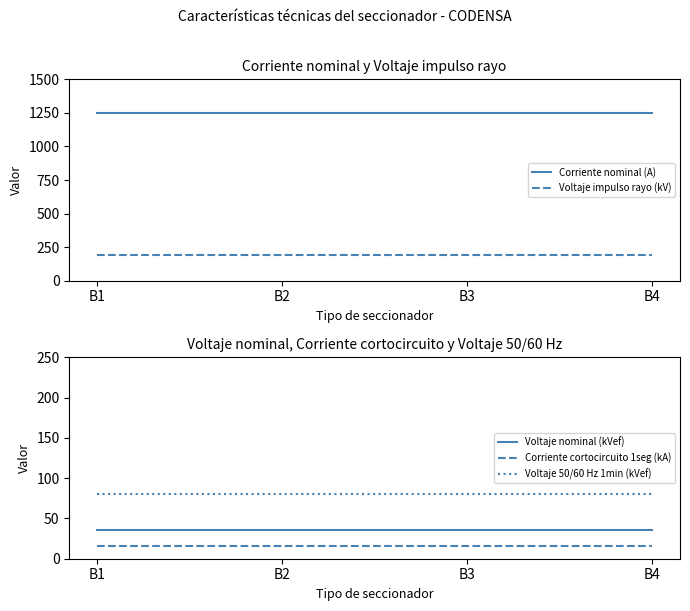

Which series changed the most between B1 and B2?

Corriente nominal (A)